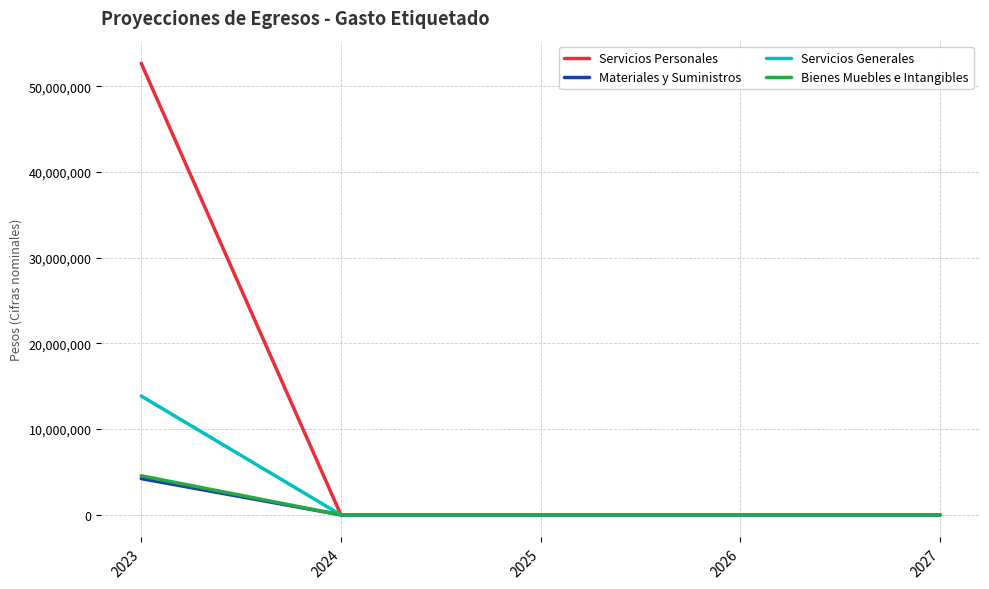

Reading left to right, transcribe all the data shown in this chart.

Servicios Personales: 52672930.0	0.0	0.0	0.0	0.0
Materiales y Suministros: 4230280.0	0.0	0.0	0.0	0.0
Servicios Generales: 13863220.2	0.0	0.0	0.0	0.0
Bienes Muebles e Intangibles: 4557989.0	0.0	0.0	0.0	0.0